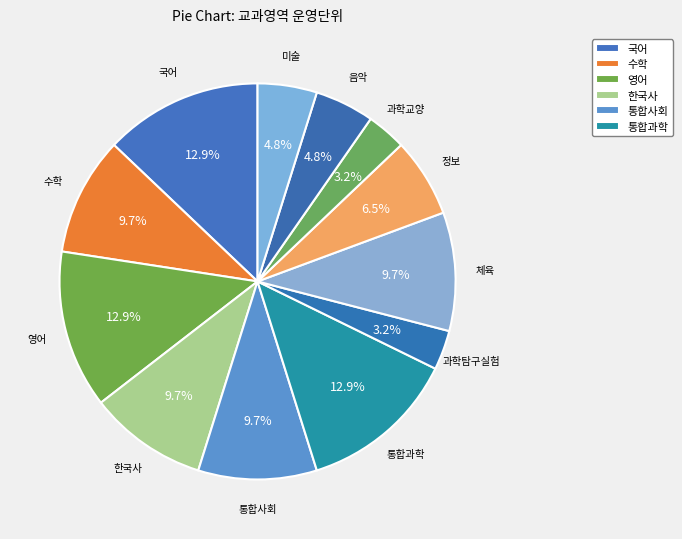

Which slice is the smallest?

과학탐구실험